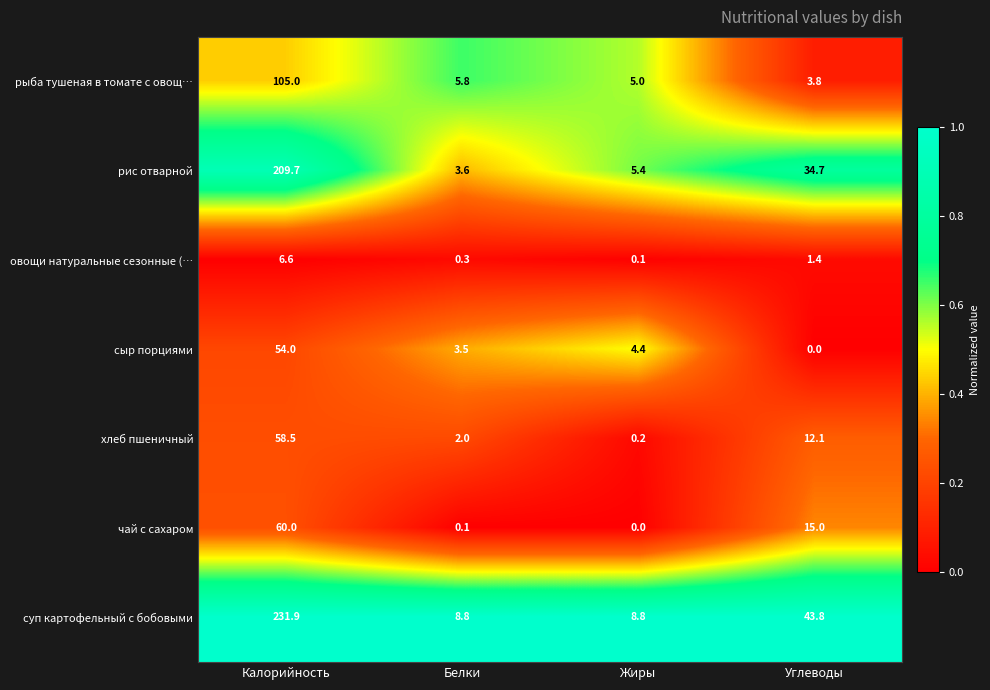

Where is овощи натуральные сезонные (… nearest to the value 3?

Углеводы